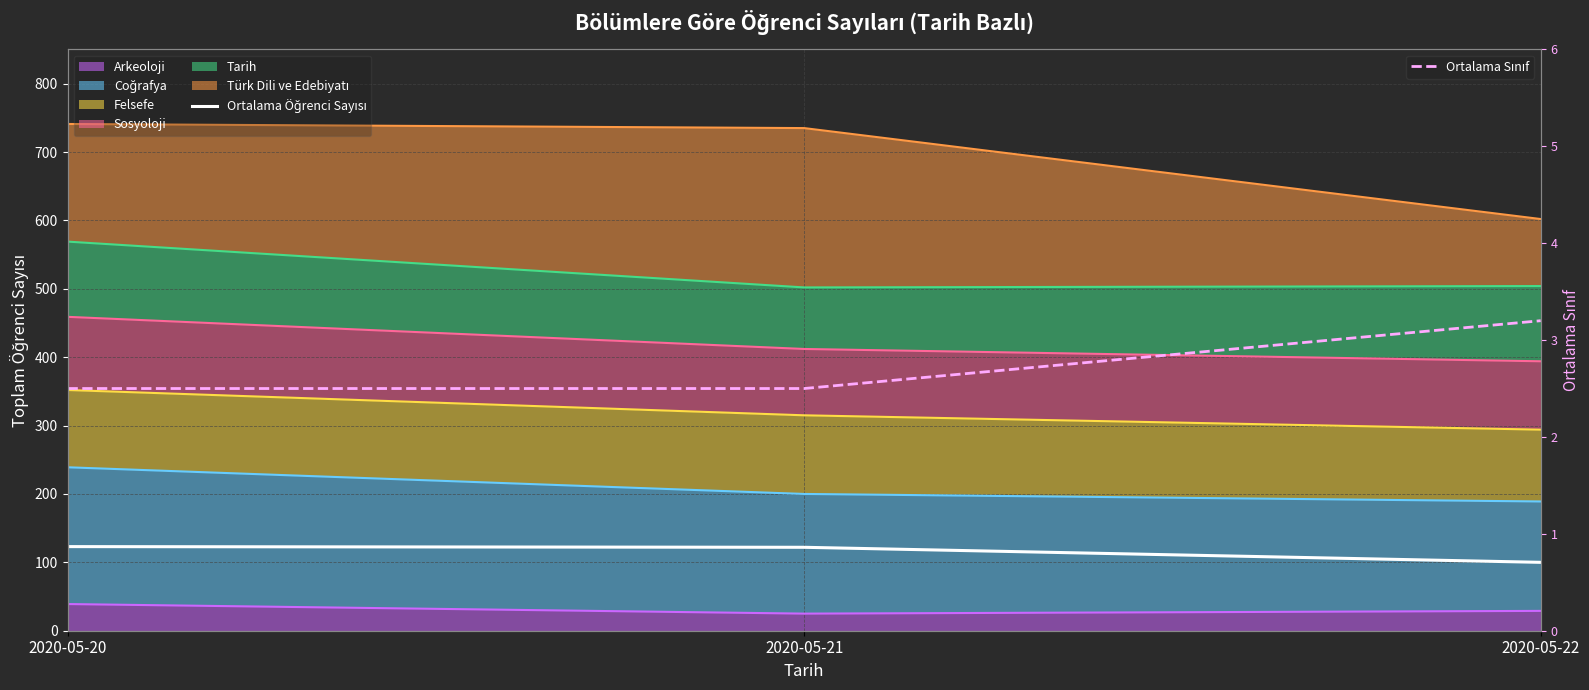

List the labels in order of Ortalama Öğrenci Sayısı value, largest first.

2020-05-20, 2020-05-21, 2020-05-22